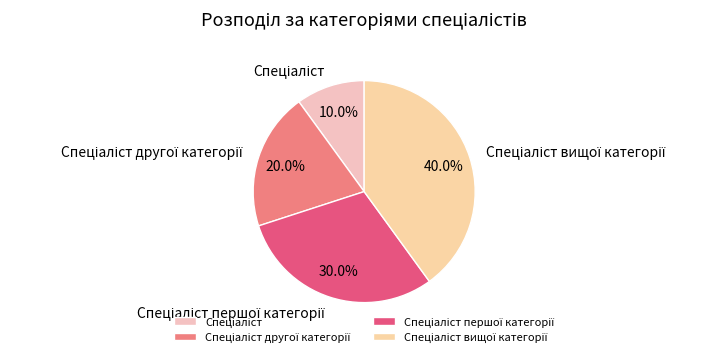

How many segments does this pie chart have?

4